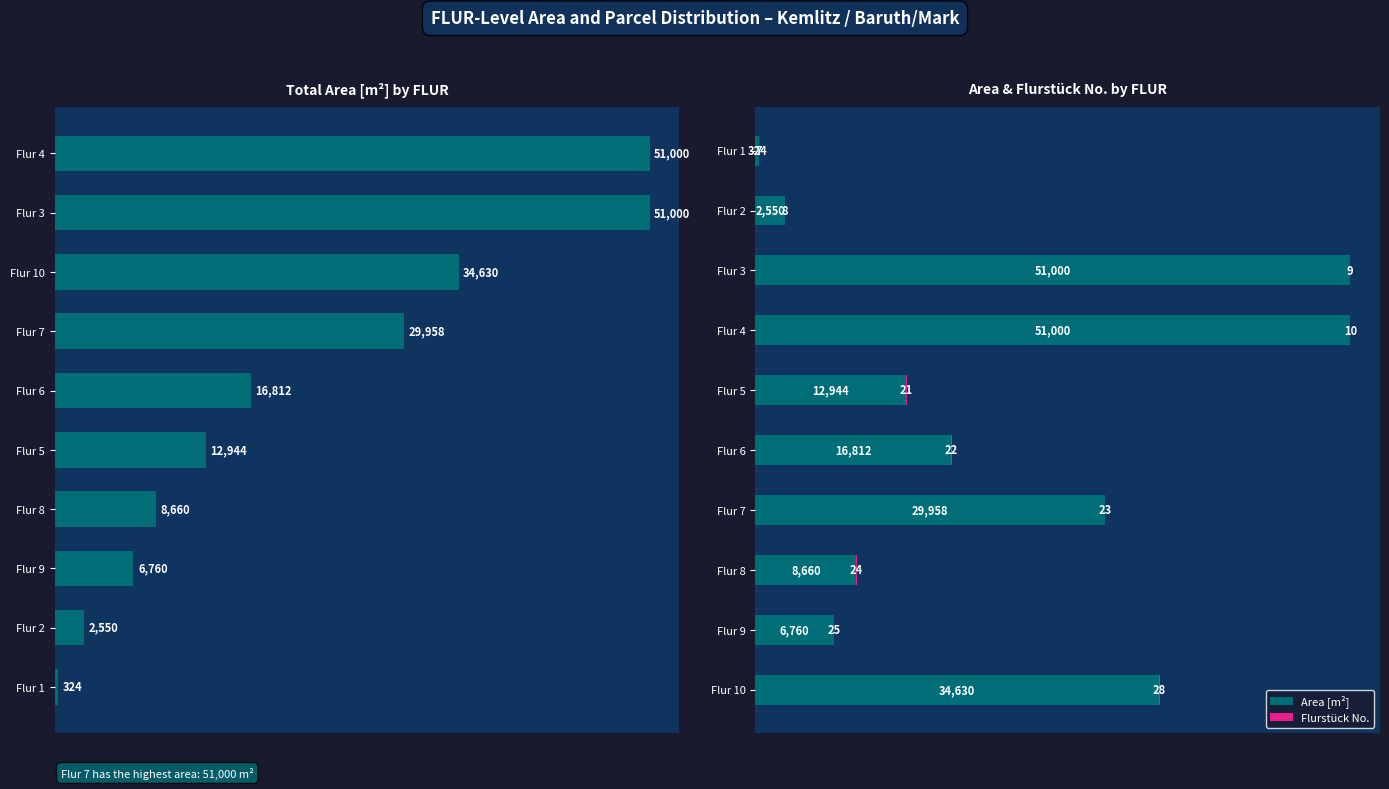

How many values in the Total Area [m²] series are below 16812?

5